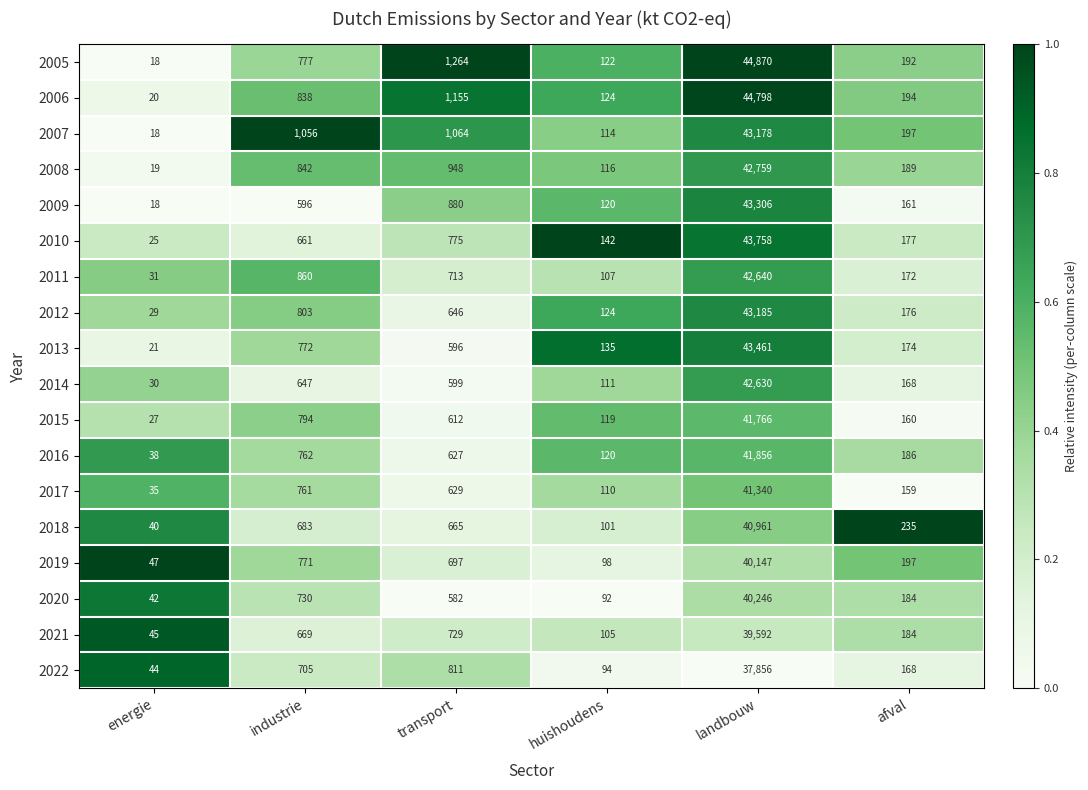

At which category is the sum across all series the highest?

landbouw